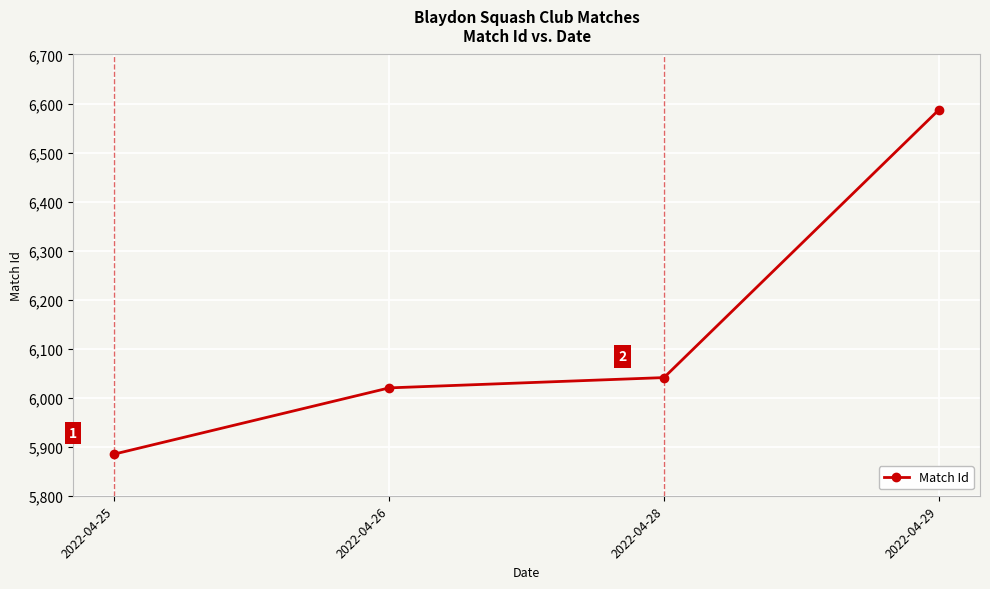

What is the ratio of the value at 2022-04-26 to the value at 2022-04-25?

1.0